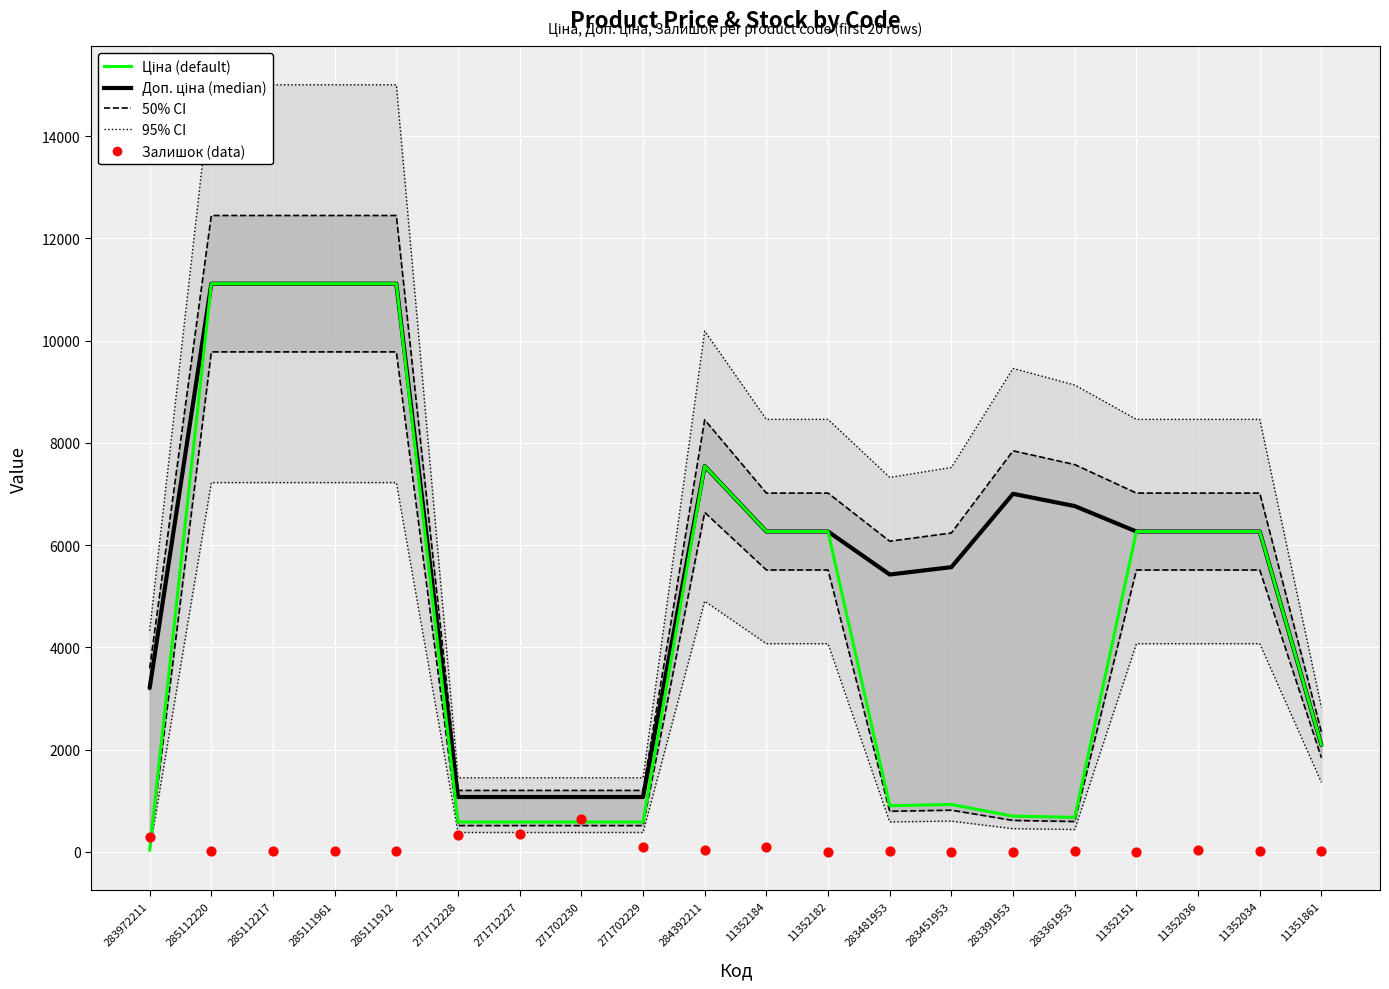

Is the value of Доп. ціна (median) at 285112217 greater than the value of Залишок (data) at 11352034?

Yes